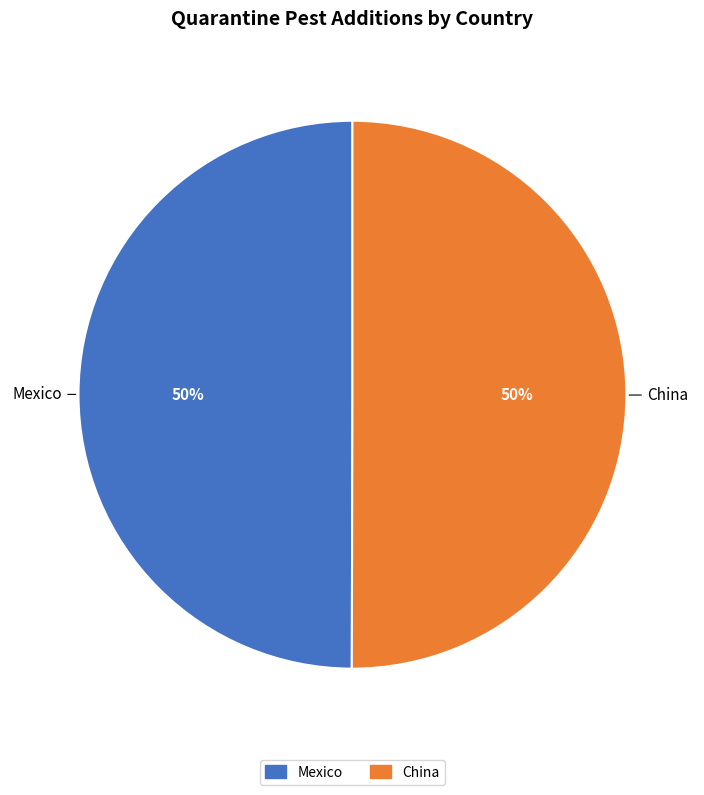

Do China and Mexico together represent more than half of the pie?

Yes